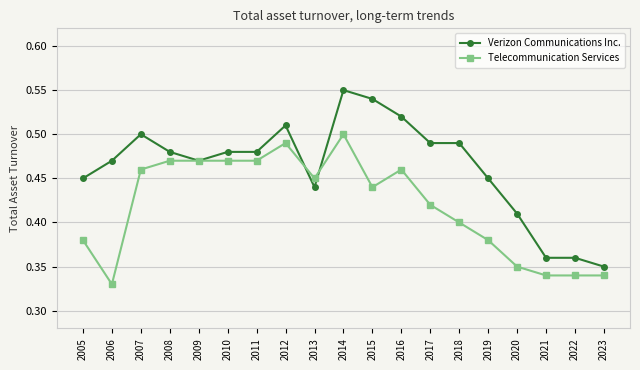

Is it true that Telecommunication Services equals 0.6 at 2020?

False